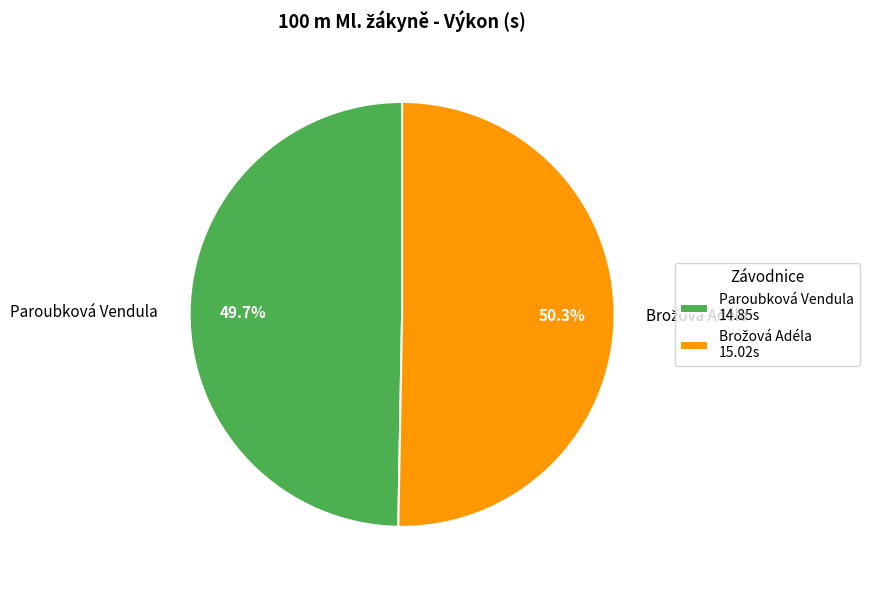

How many slices are in this pie chart?

2